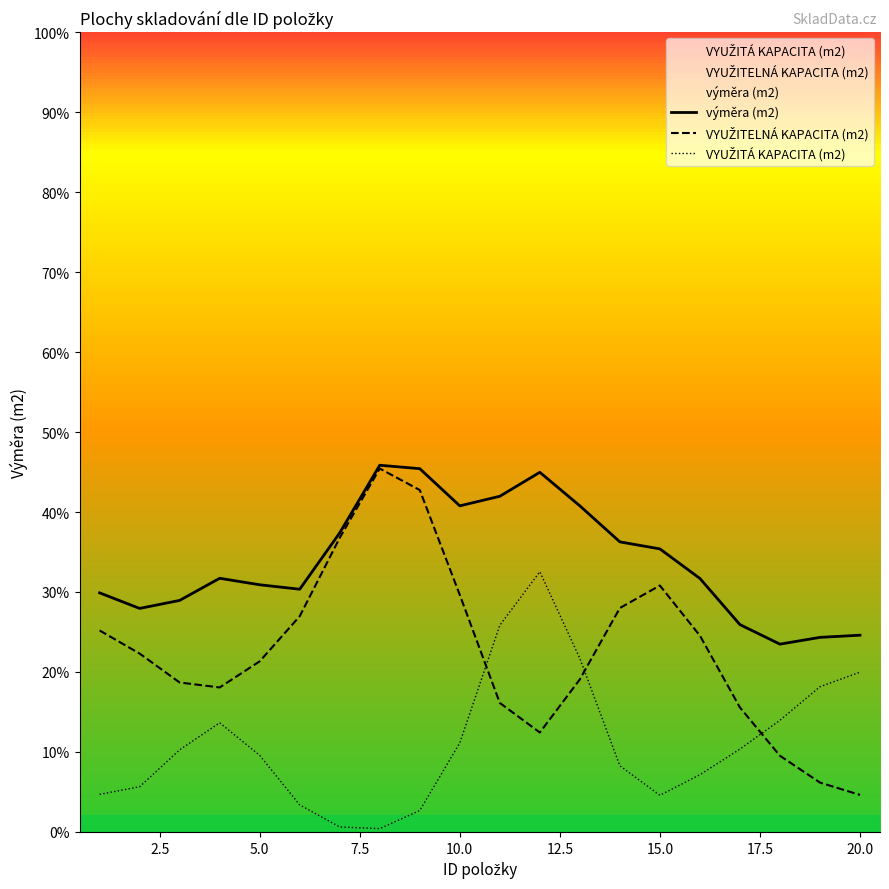

The výměra (m2) series shows 2163.3 at 5.0. True or false?

True